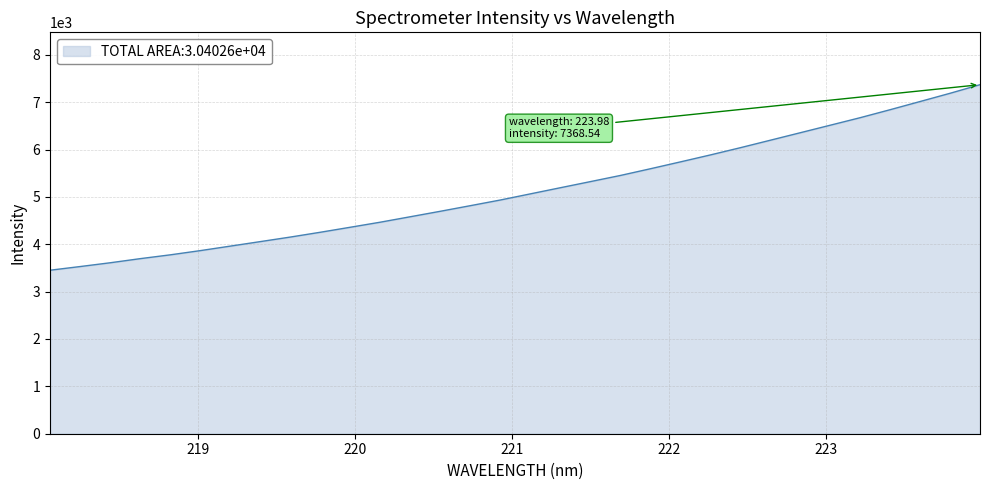

What is the difference between the maximum and minimum values?

3916.9